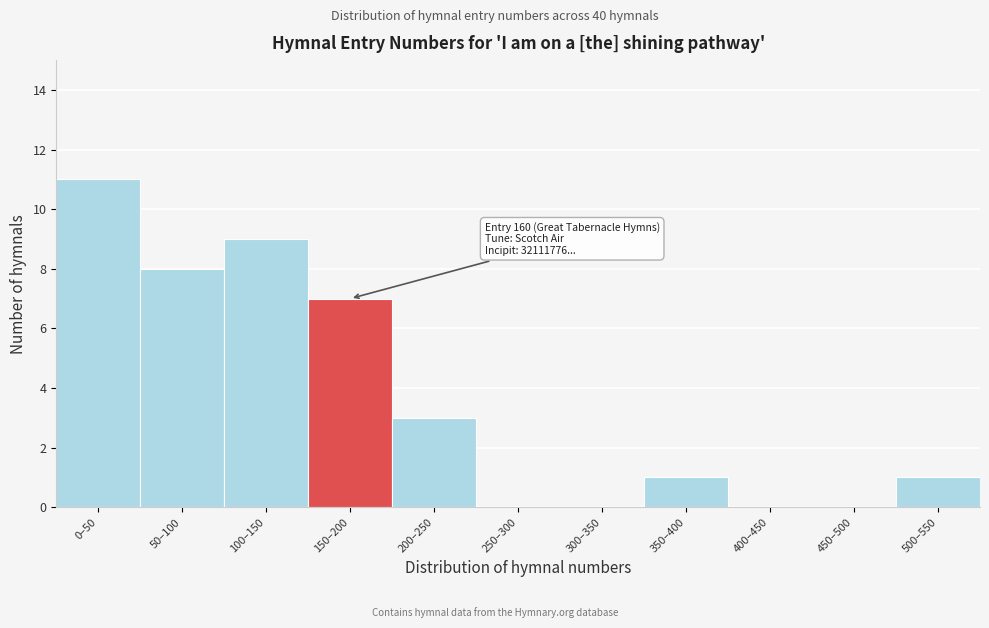

Reading left to right, what are all the values shown in this chart?

0–50=11	50–100=8	100–150=9	150–200=7	200–250=3	250–300=0	300–350=0	350–400=1	400–450=0	450–500=0	500–550=1